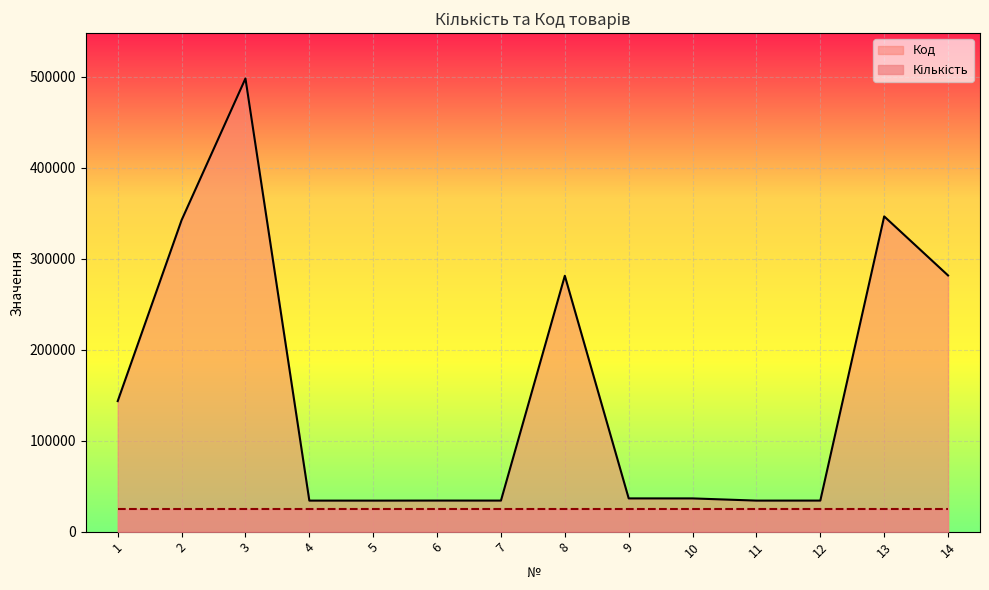

Reading left to right, what are all the values shown in this chart?

143476	342382	498090	34094	34087	34148	34124	281235	36524	36517	34100	34131	346489	281587